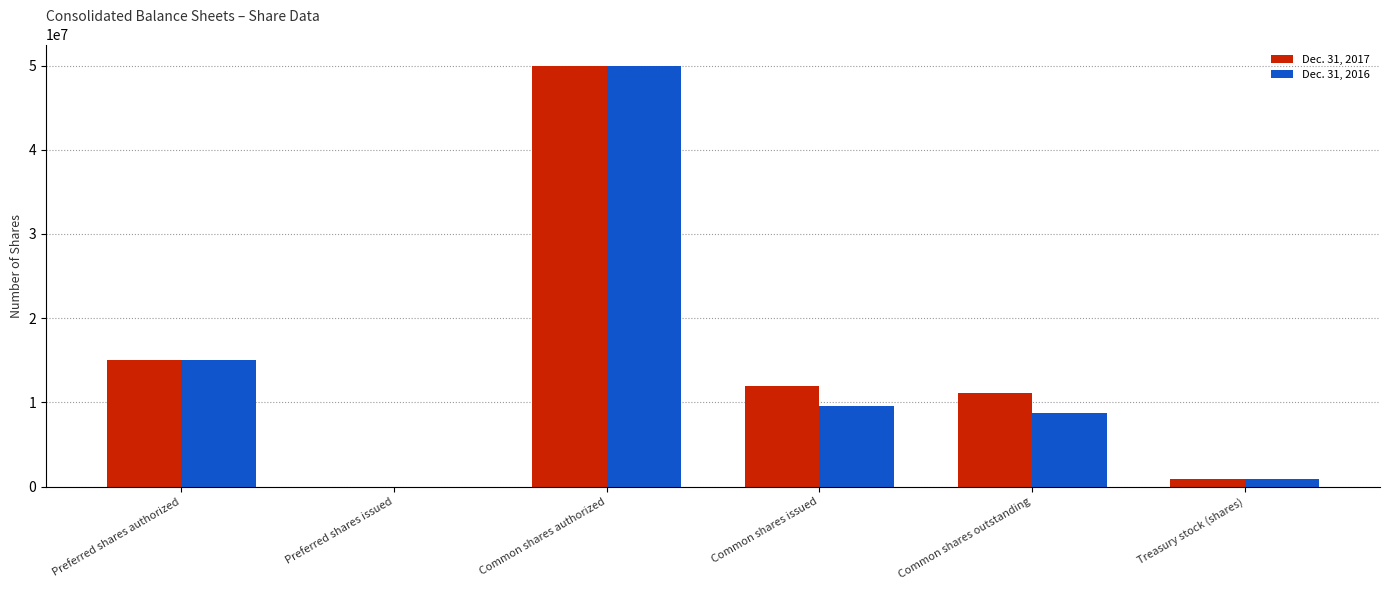

Is it true that Dec. 31, 2017 equals 15000000 at Preferred shares authorized?

True